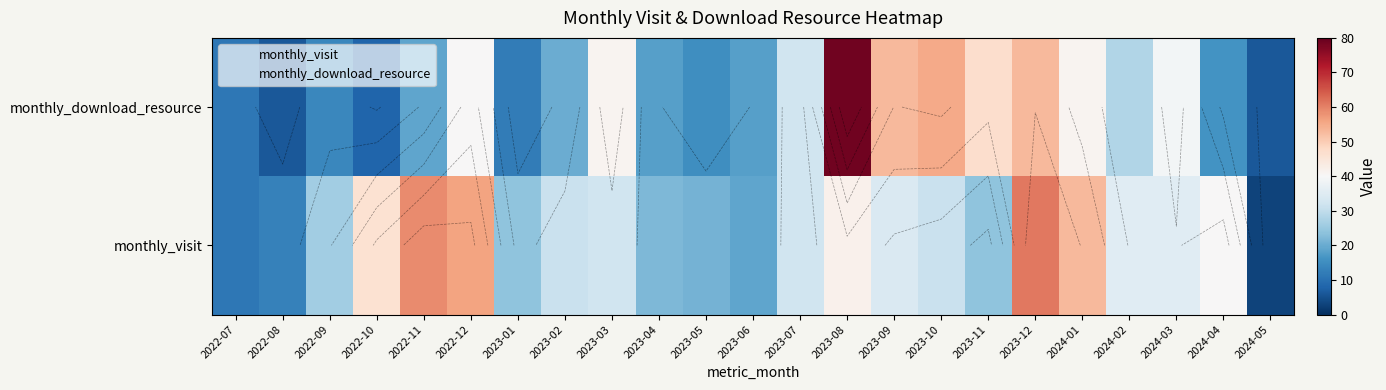

What is the greatest value displayed?

79